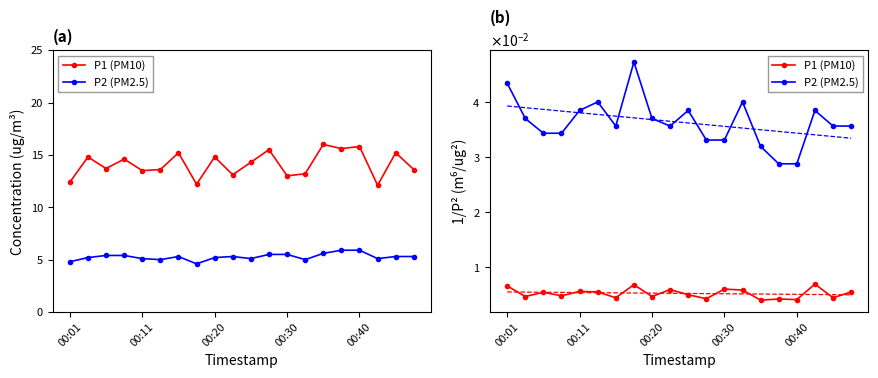

True or false: P1 (PM10) has more than 2 interior local peaks.

True